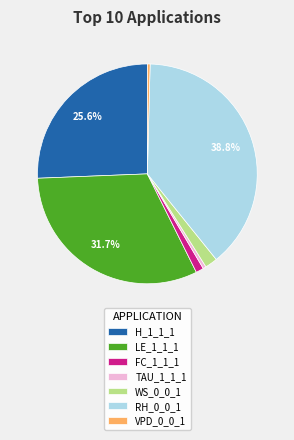

Is H_1_1_1 the majority of the pie?

No